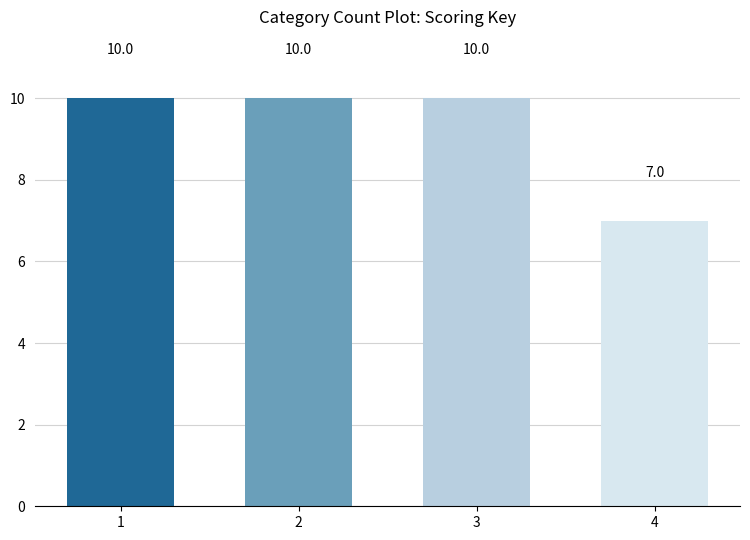

What is the value of the 3rd bar from the left?

10